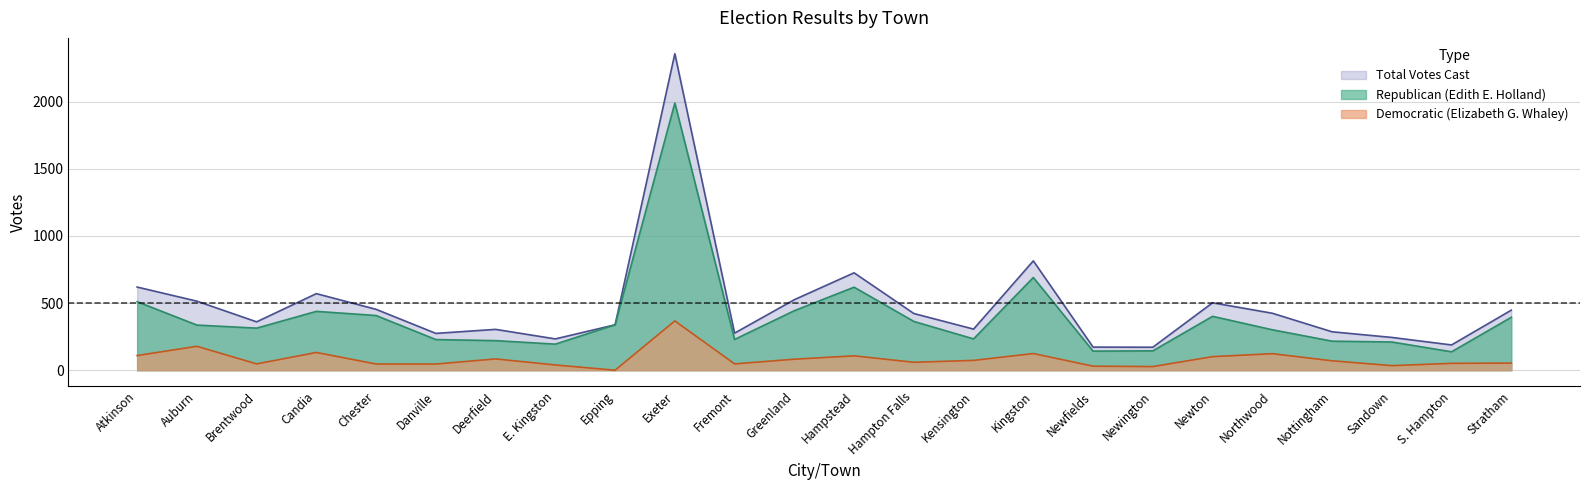

How many distinct data groups are displayed?

3